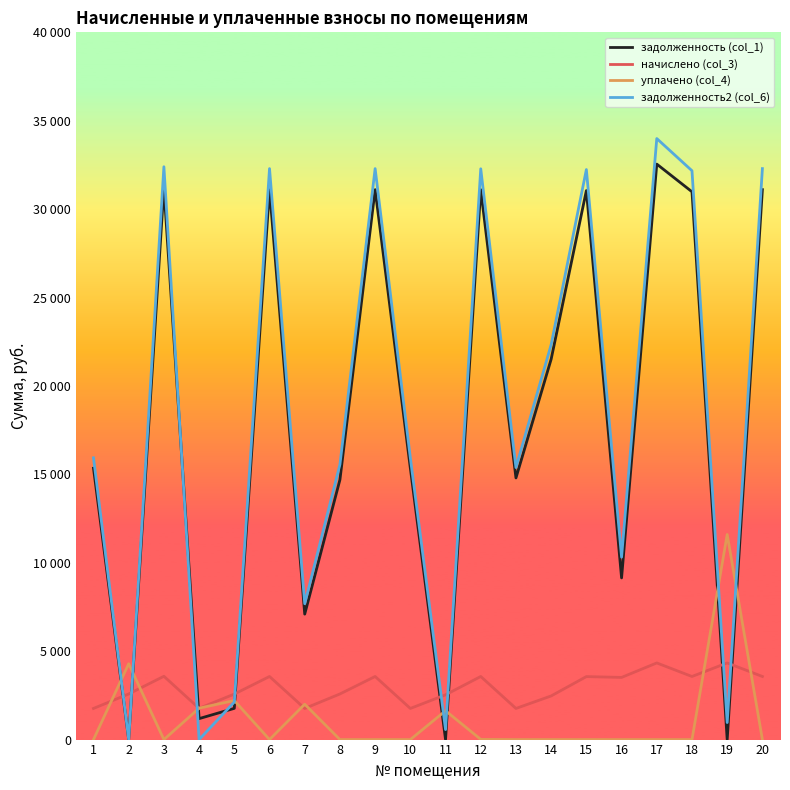

Is this an area chart (filled region under the line)?

No